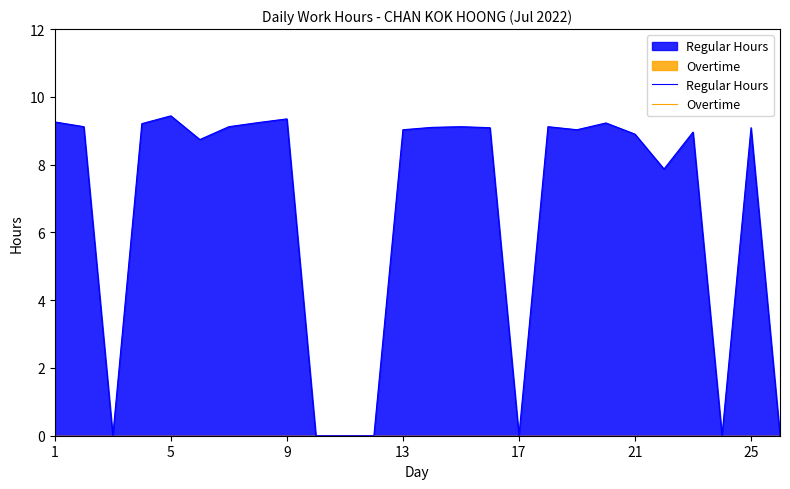

True or false: Regular Hours has a value of 14.0 at 13.

False